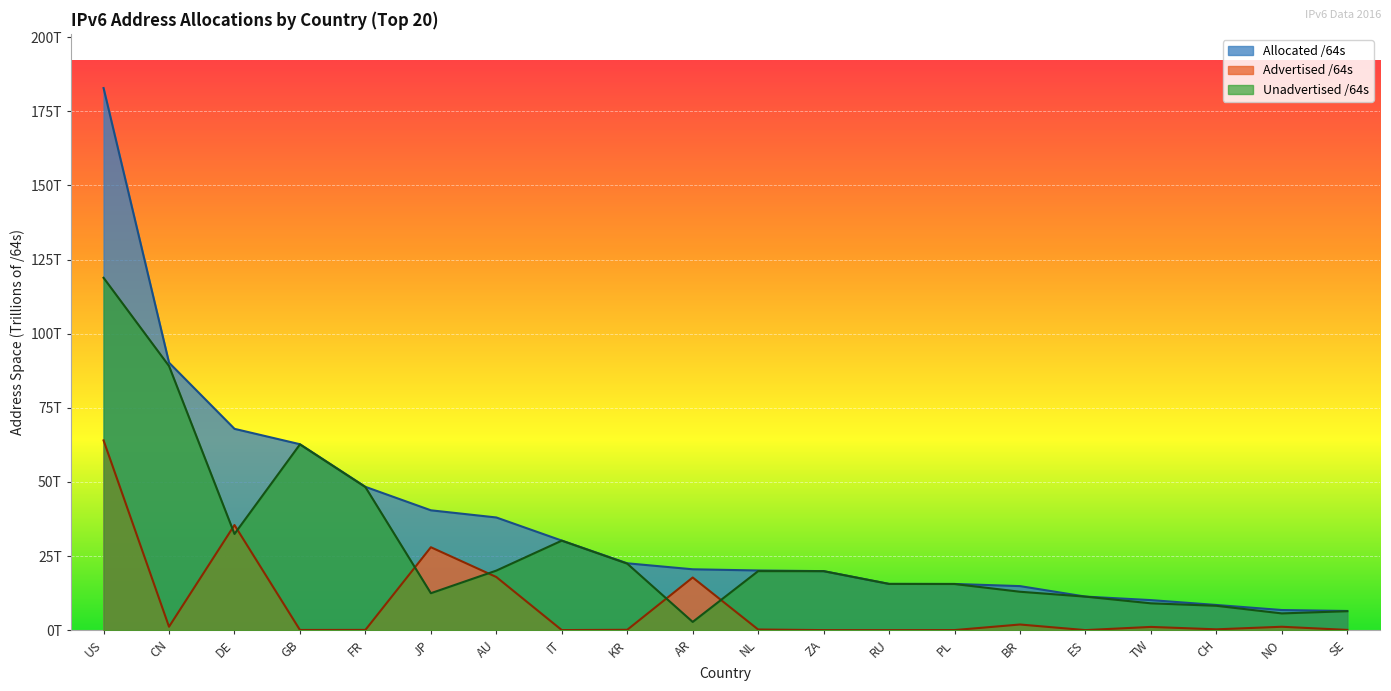

List the series in order of their overall mean, lowest first.

Advertised /64s, Unadvertised /64s, Allocated /64s